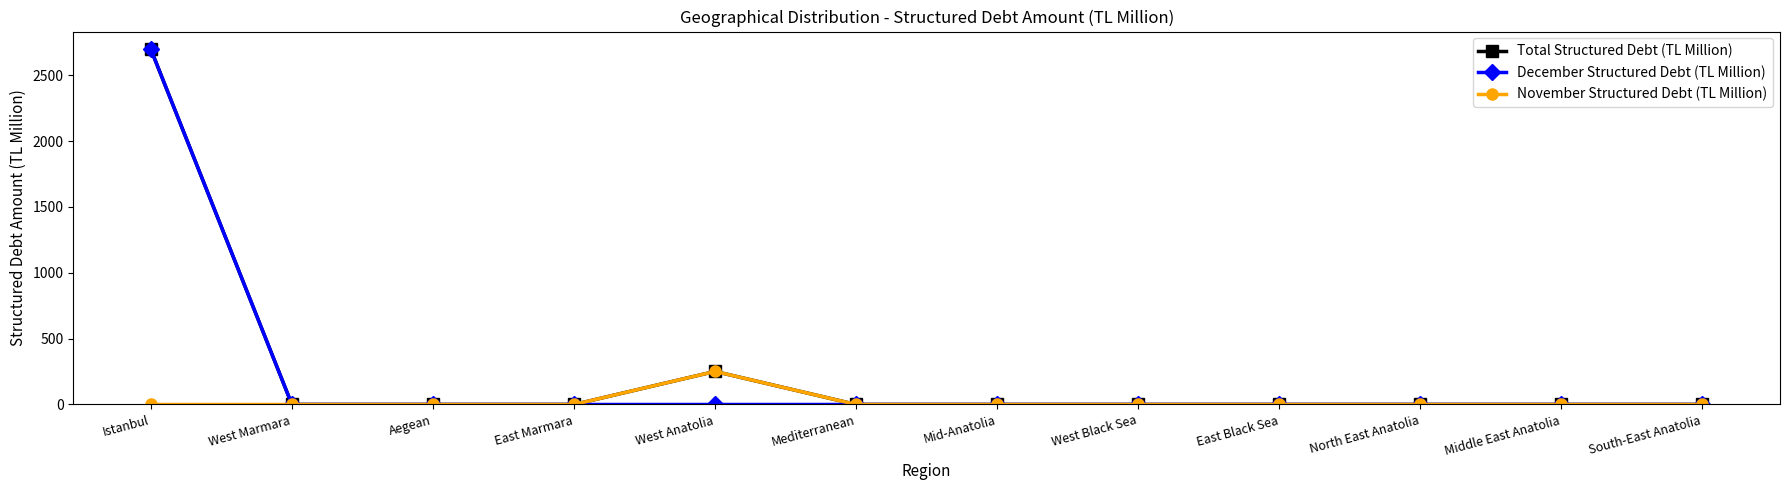

At which category is the sum across all series the highest?

Istanbul